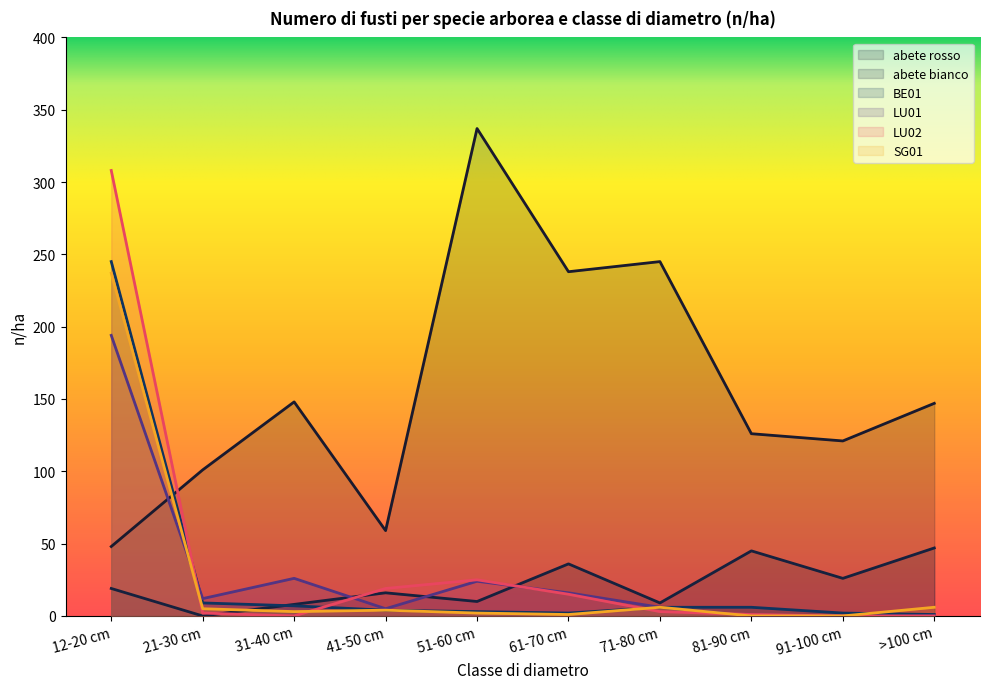

At which label does SG01 first exceed 4?

12-20 cm